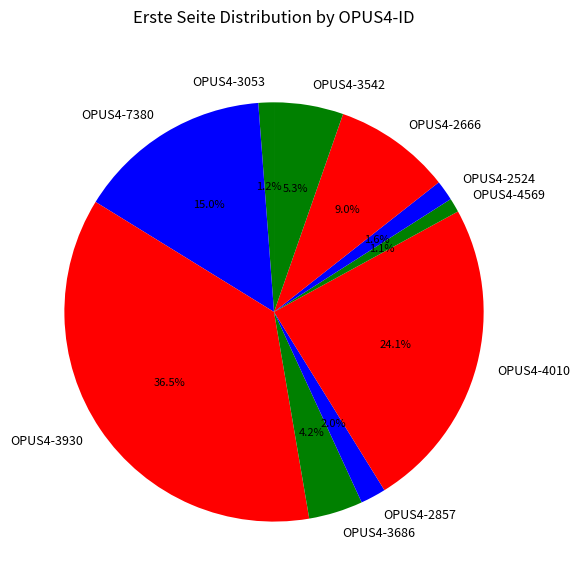

To the nearest percent, what is the difference between the OPUS4-4569 and OPUS4-2666 slice percentages?

8%